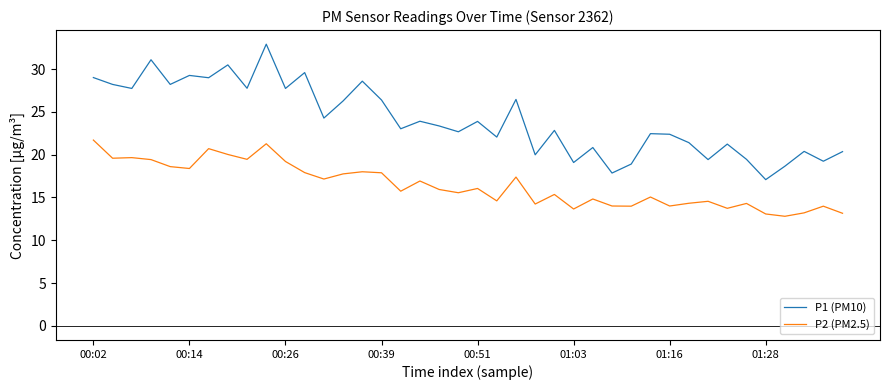

Which series has the largest range (max minus min)?

P1 (PM10)